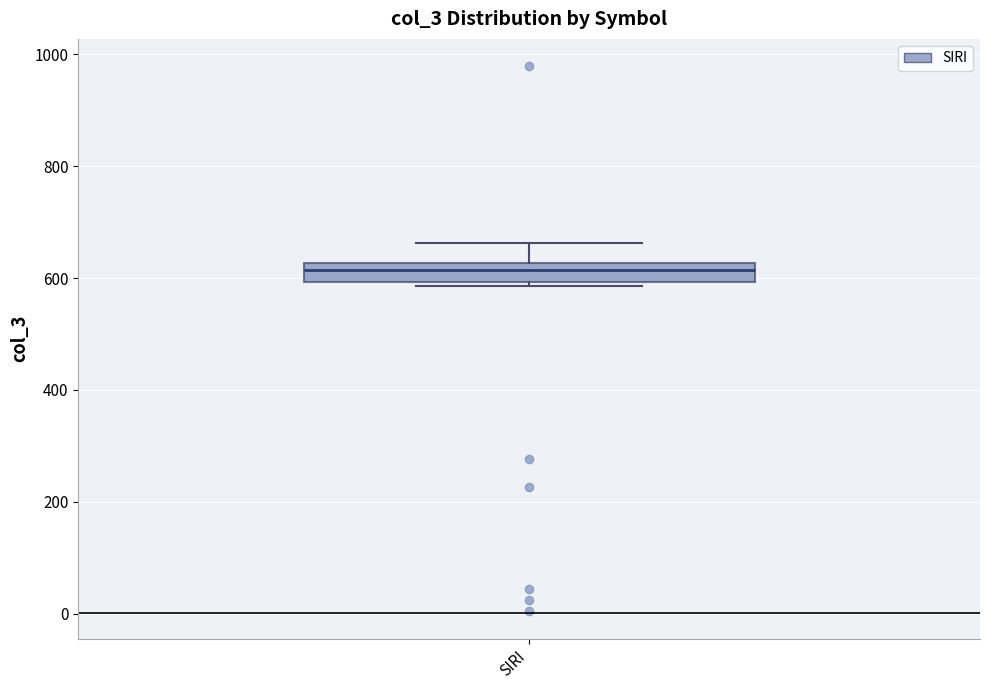

Read this box plot against the y-axis: the position of the median line, the range covered by the box, and the ends of both whiskers. The values are not printed on the chart, so give them approximately, as read against the axis.

median 620 (inside the box), box 600 to 620, whiskers 580 to 660